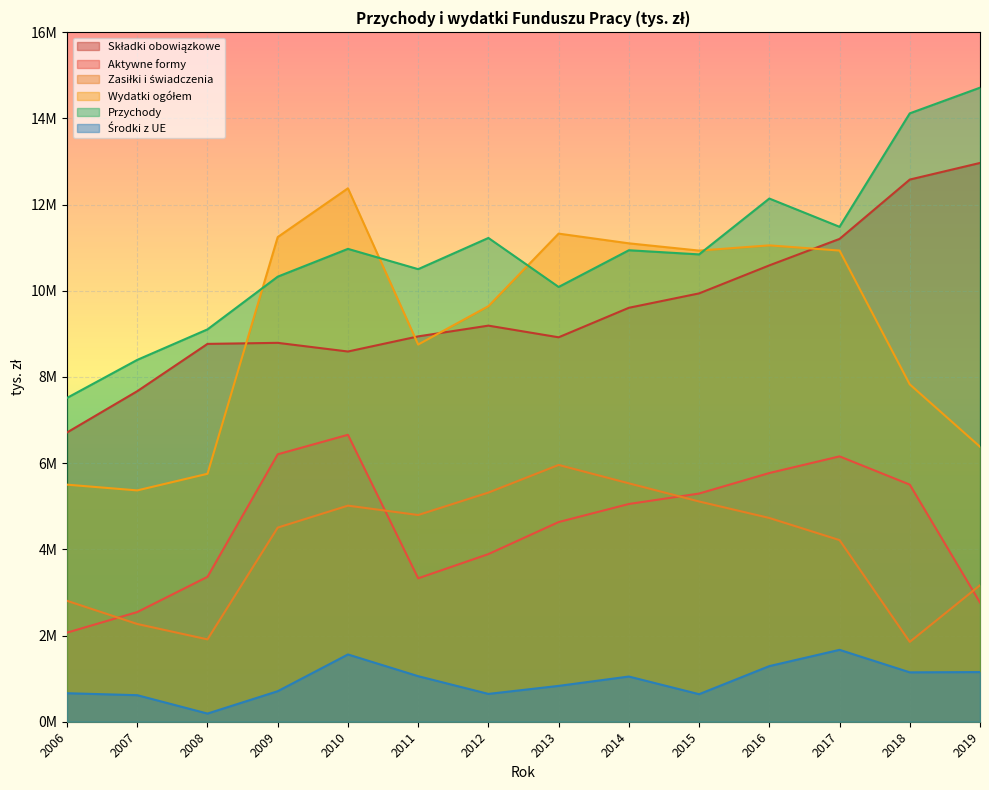

Which category has the lowest value in the Wykonanie 2006 series?

2006